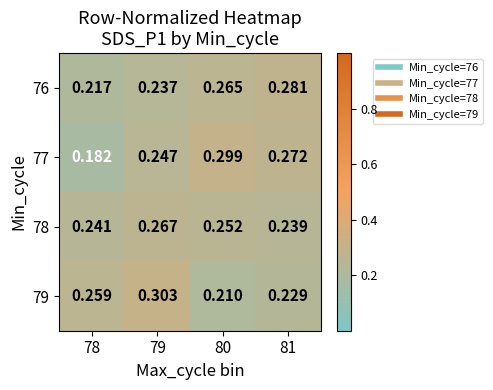

Is the value of 78 at 81 greater than the value of 76 at 81?

No